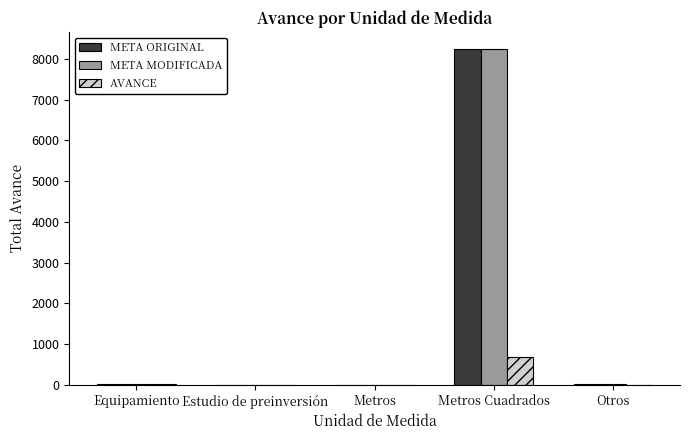

At which label does META MODIFICADA reach its peak?

Metros Cuadrados